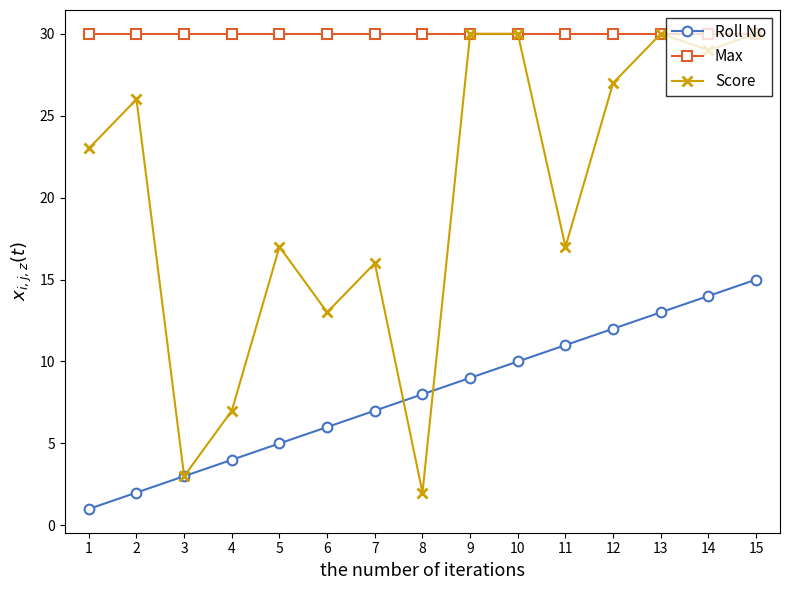

What is the difference between the maximum and minimum values in the Roll No series?

14